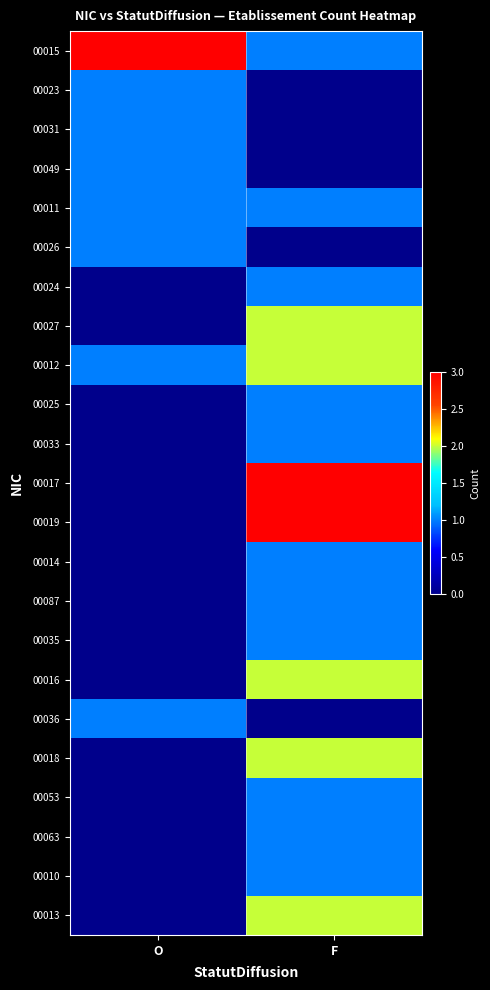

Between F and O, which is larger?

O